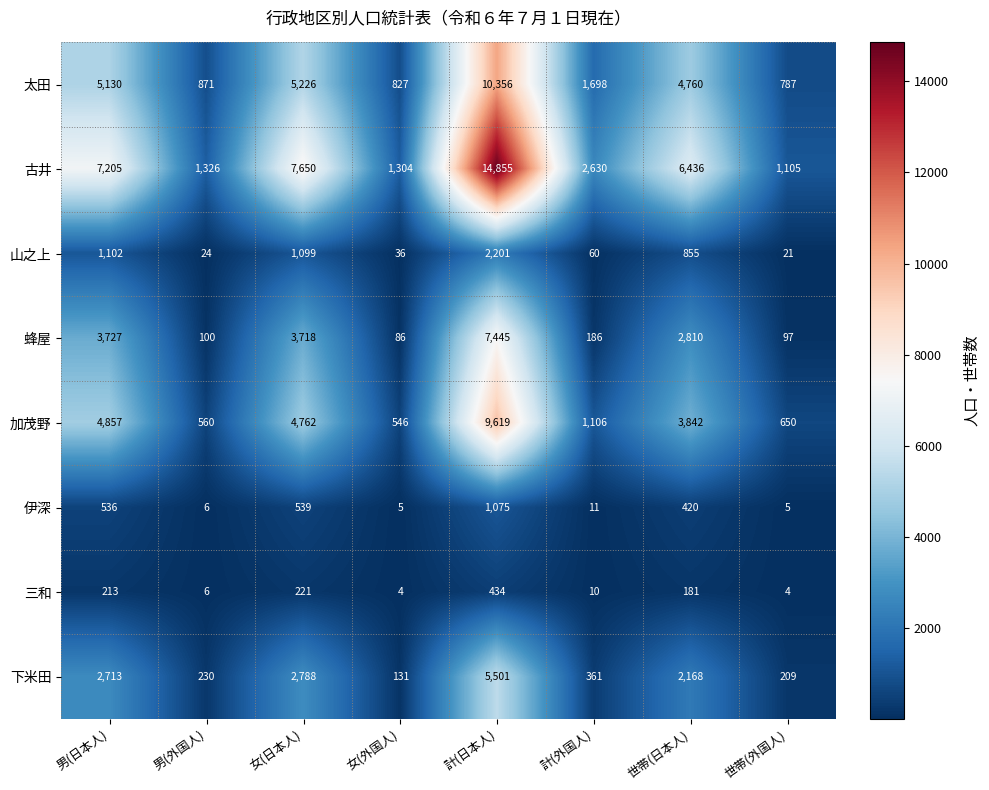

At which category does the chart reach its peak across all series?

計(日本人)